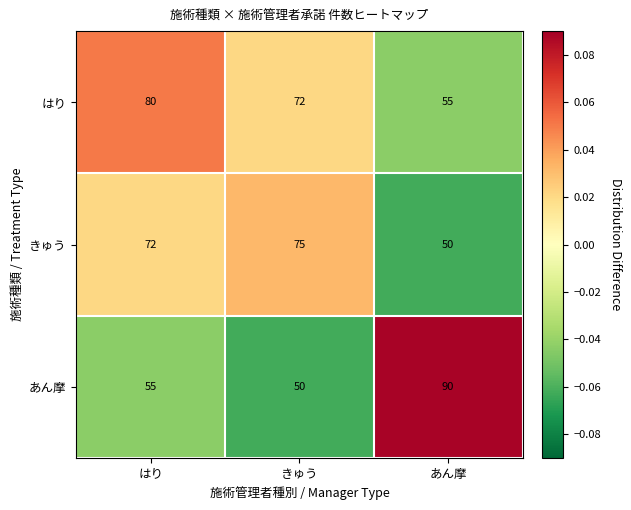

Which series has the largest total across all categories?

はり